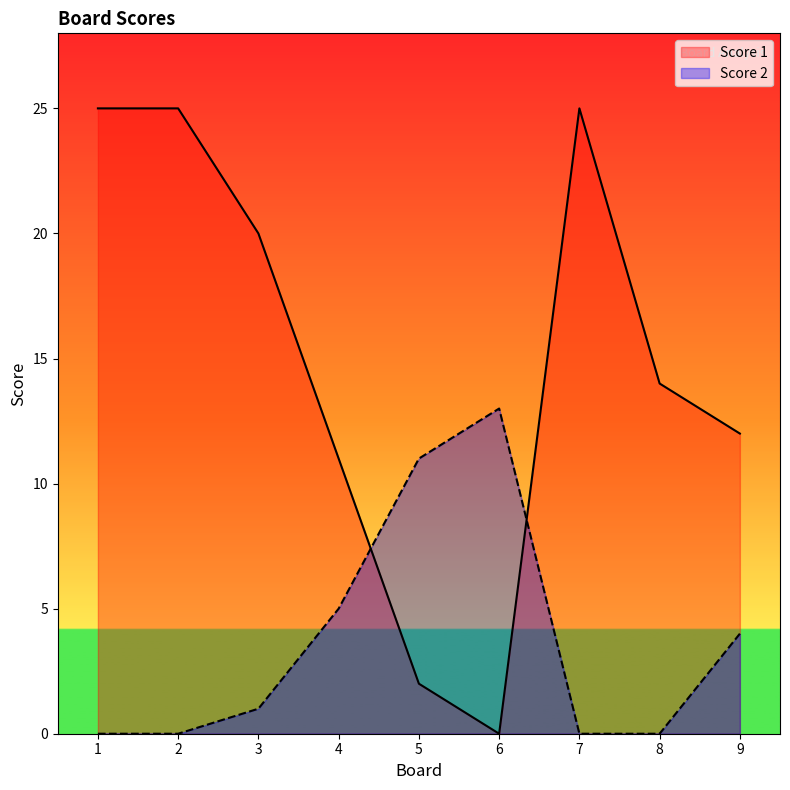

What is the sum of the Score 1 values at 8 and 1?

39